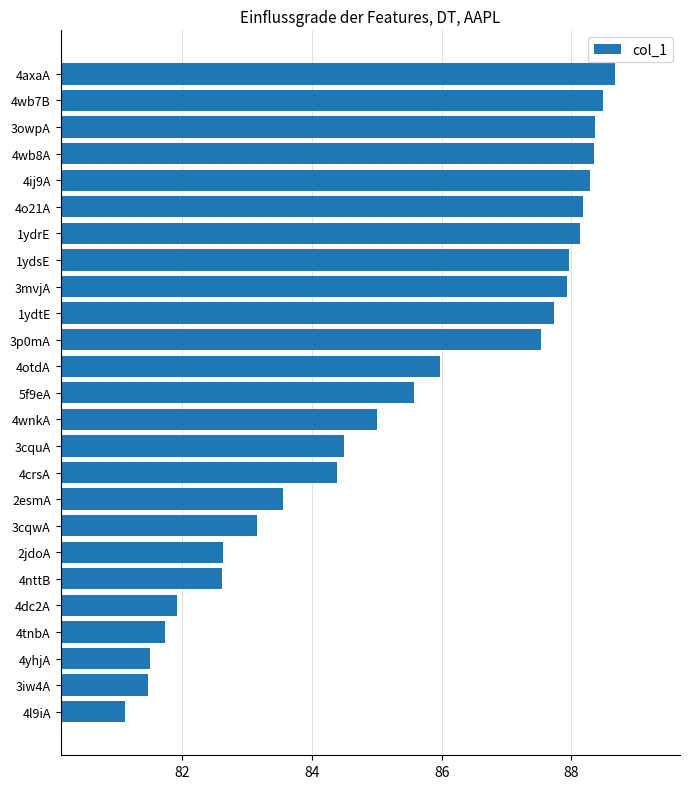

Between 3owpA and 4tnbA, which is larger?

3owpA